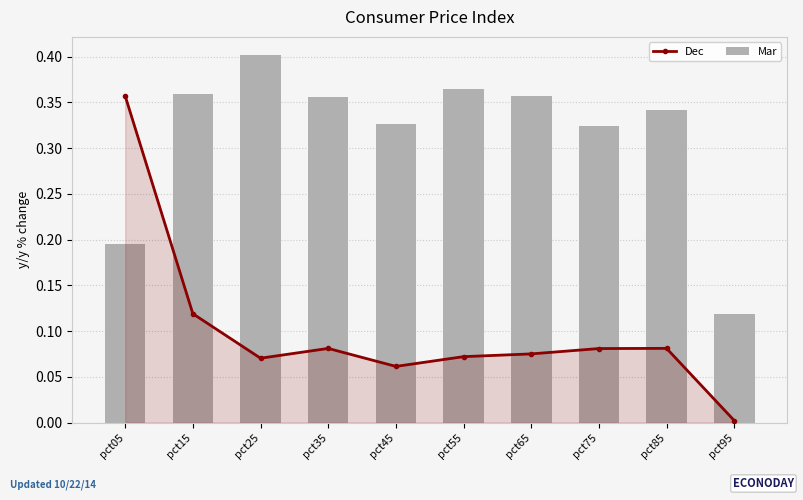

Reading left to right, what are all the values shown in this chart?

Dec: 0.4	0.1	0.1	0.1	0.1	0.1	0.1	0.1	0.1	0.0
Mar: 0.2	0.4	0.4	0.4	0.3	0.4	0.4	0.3	0.3	0.1